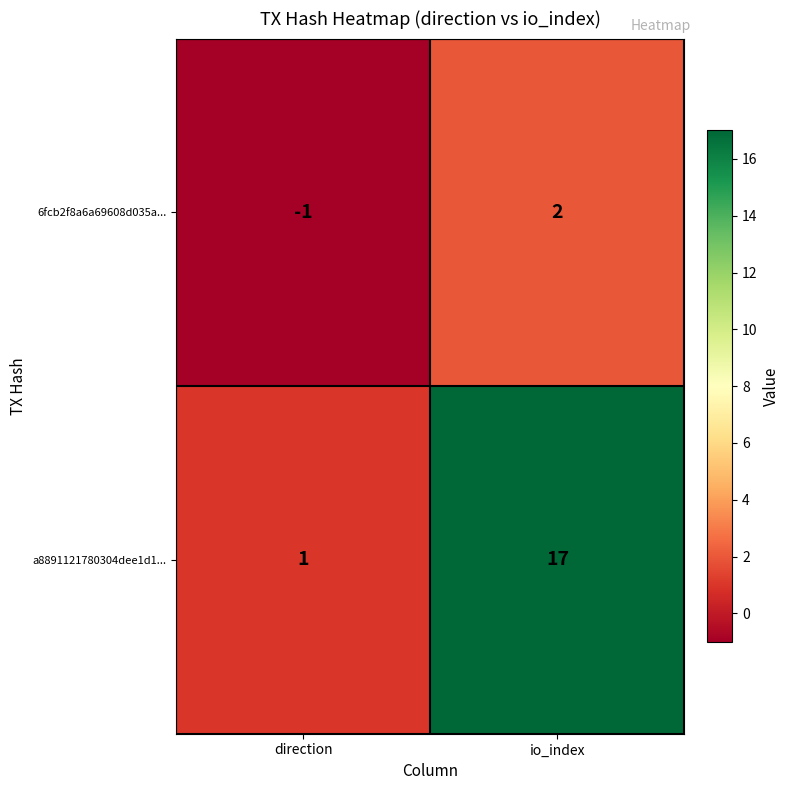

Rank the series at direction from lowest to highest value.

6fcb2f8a6a69608d035a..., a8891121780304dee1d1...